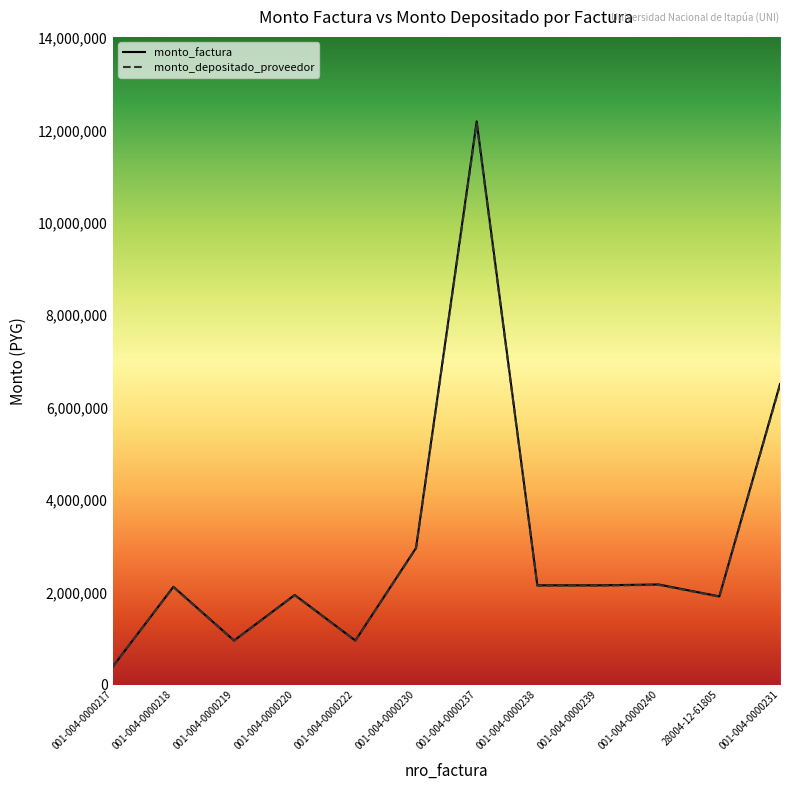

At which category does the chart reach its minimum across all series?

001-004-0000217